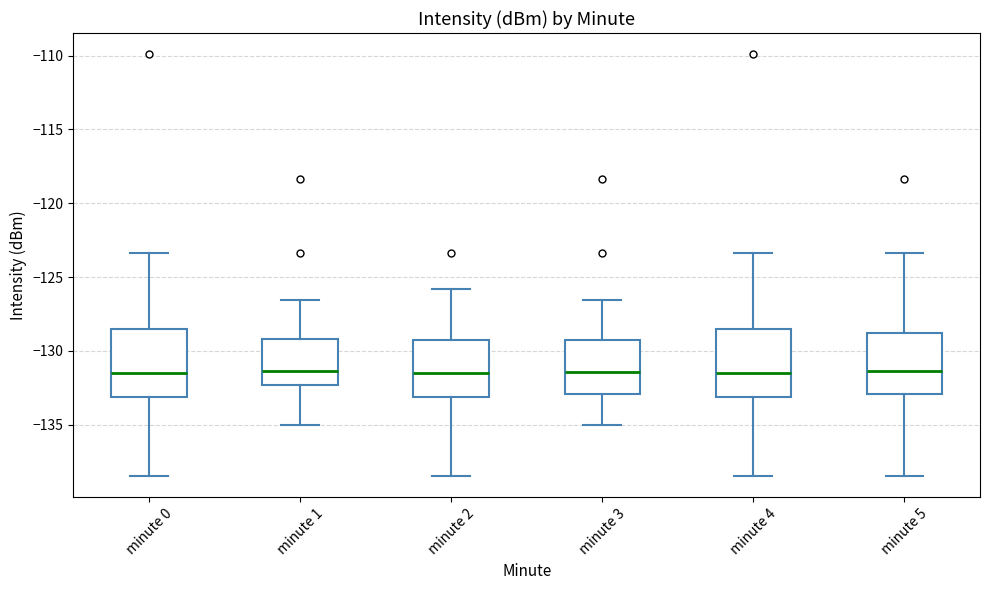

Where does the median line of the box for minute 0 sit on the y-axis? The values are not printed on the chart, so give them approximately, as read against the axis.

-131.5